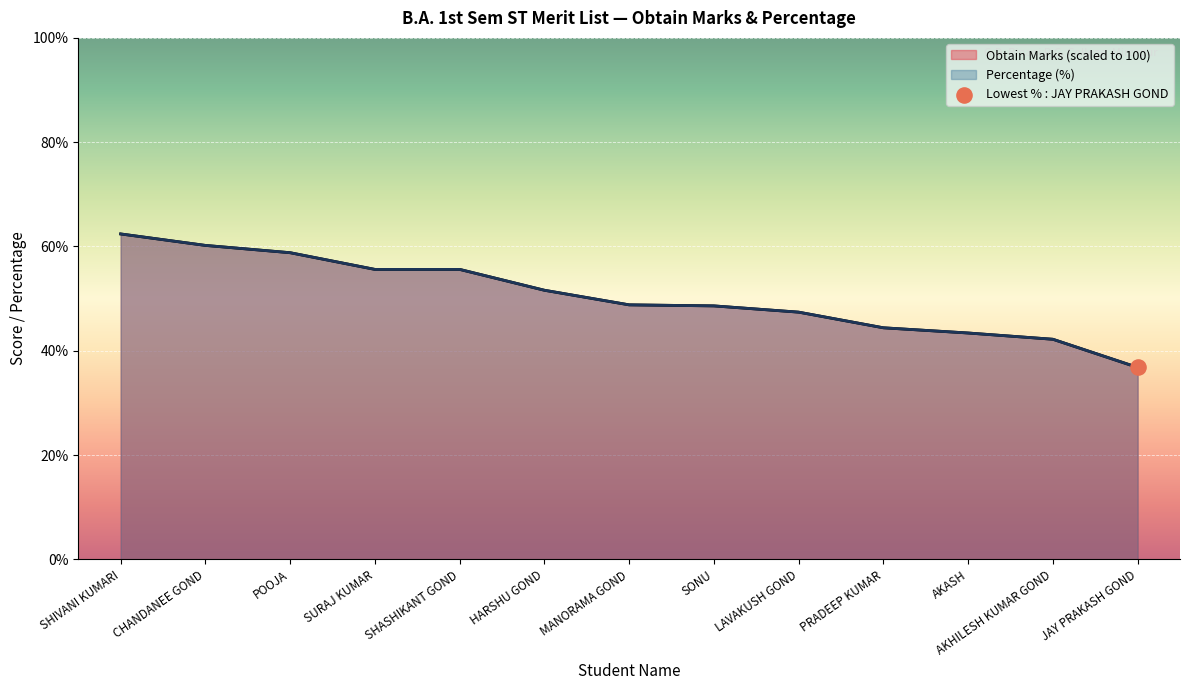

Is the value of Obtain Marks at SHIVANI KUMARI greater than the value of Percentage at LAVAKUSH GOND?

Yes